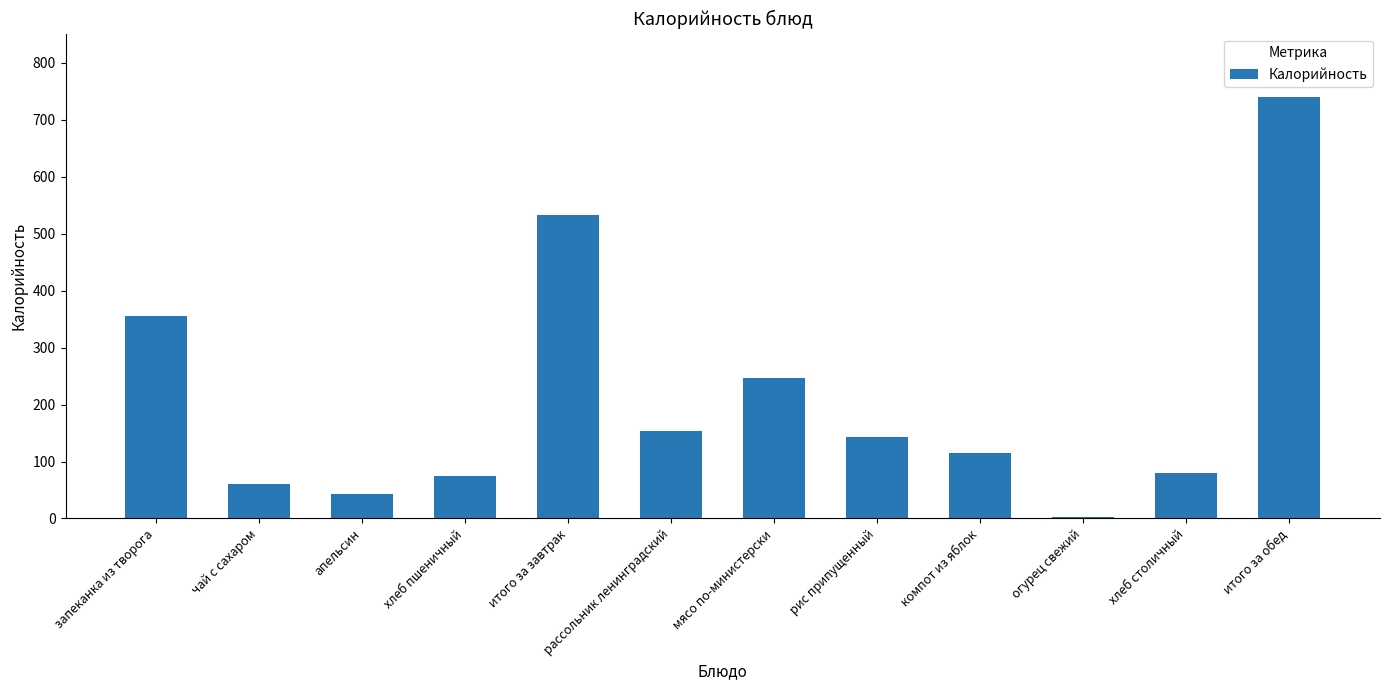

Reading left to right, transcribe all the data shown in this chart.

запеканка из творога=355	чай с сахаром=60	апельсин=43	хлеб пшеничный=75	итого за завтрак=533	рассольник ленинградский=154	мясо по-министерски=247	рис припущенный=143	компот из яблок=115	огурец свежий=2	хлеб столичный=79	итого за обед=740